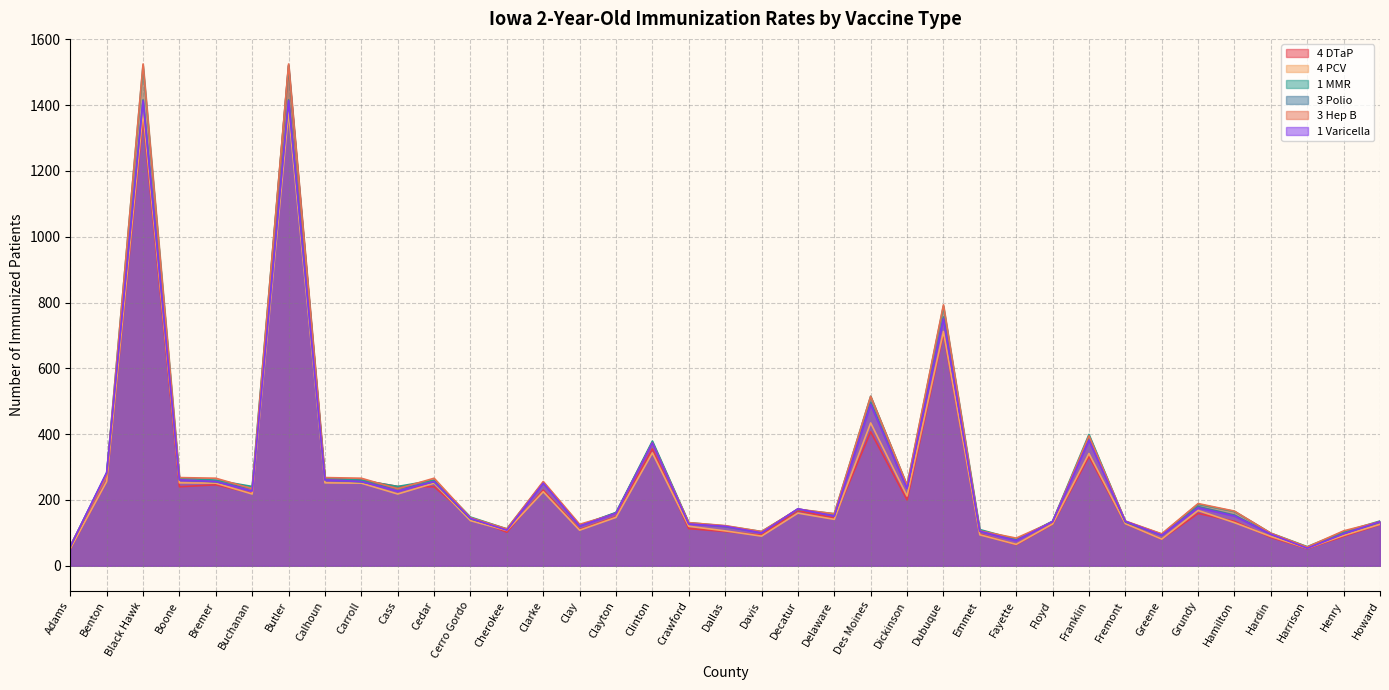

The value of 1 MMR at Dickinson is 75. True or false?

False